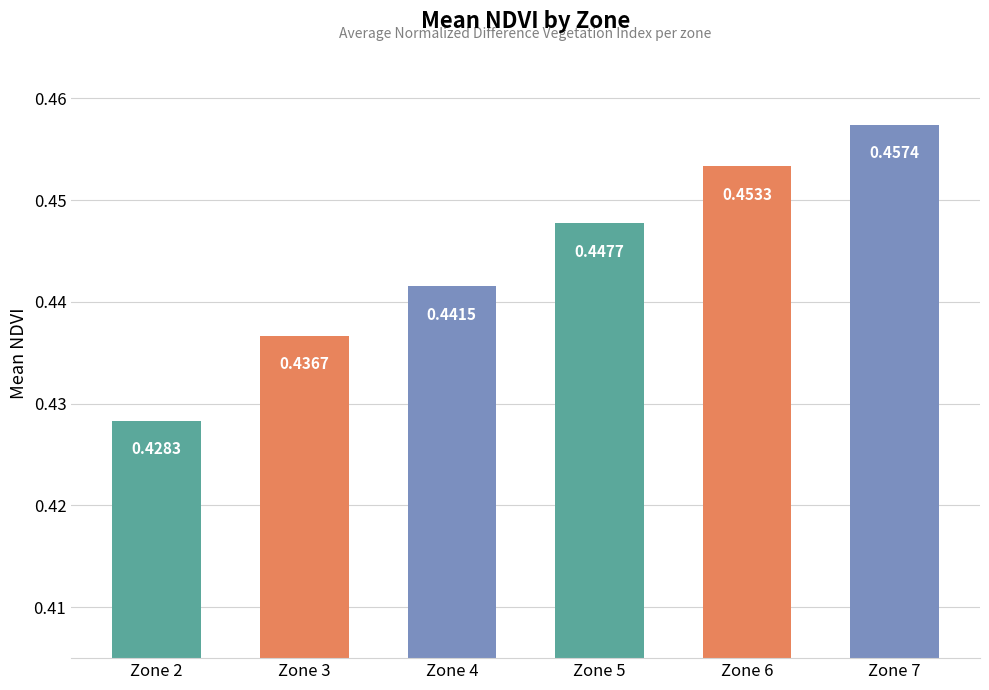

What is the sum of all values?

2.7